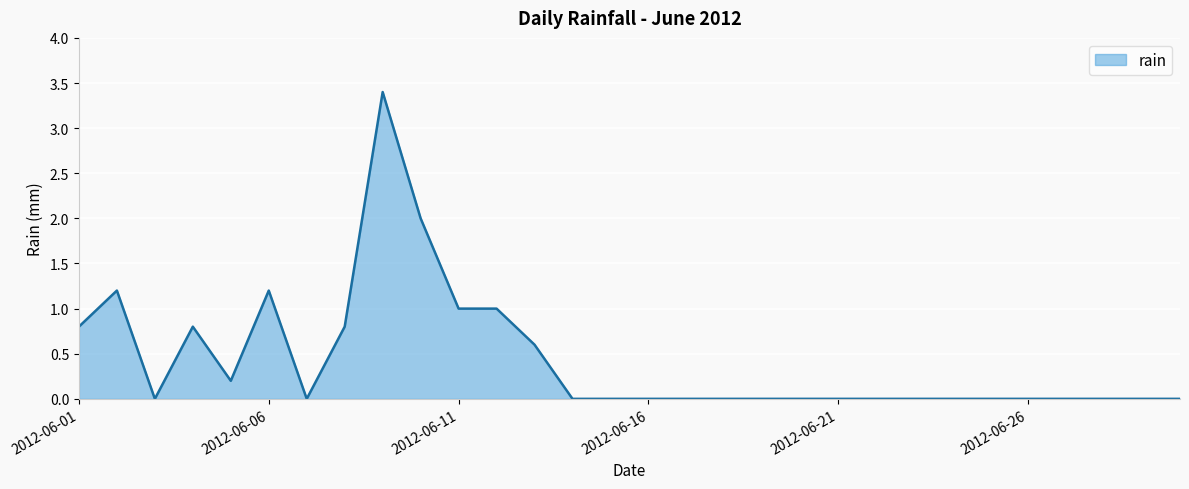

What is the maximum value shown in the chart?

3.4